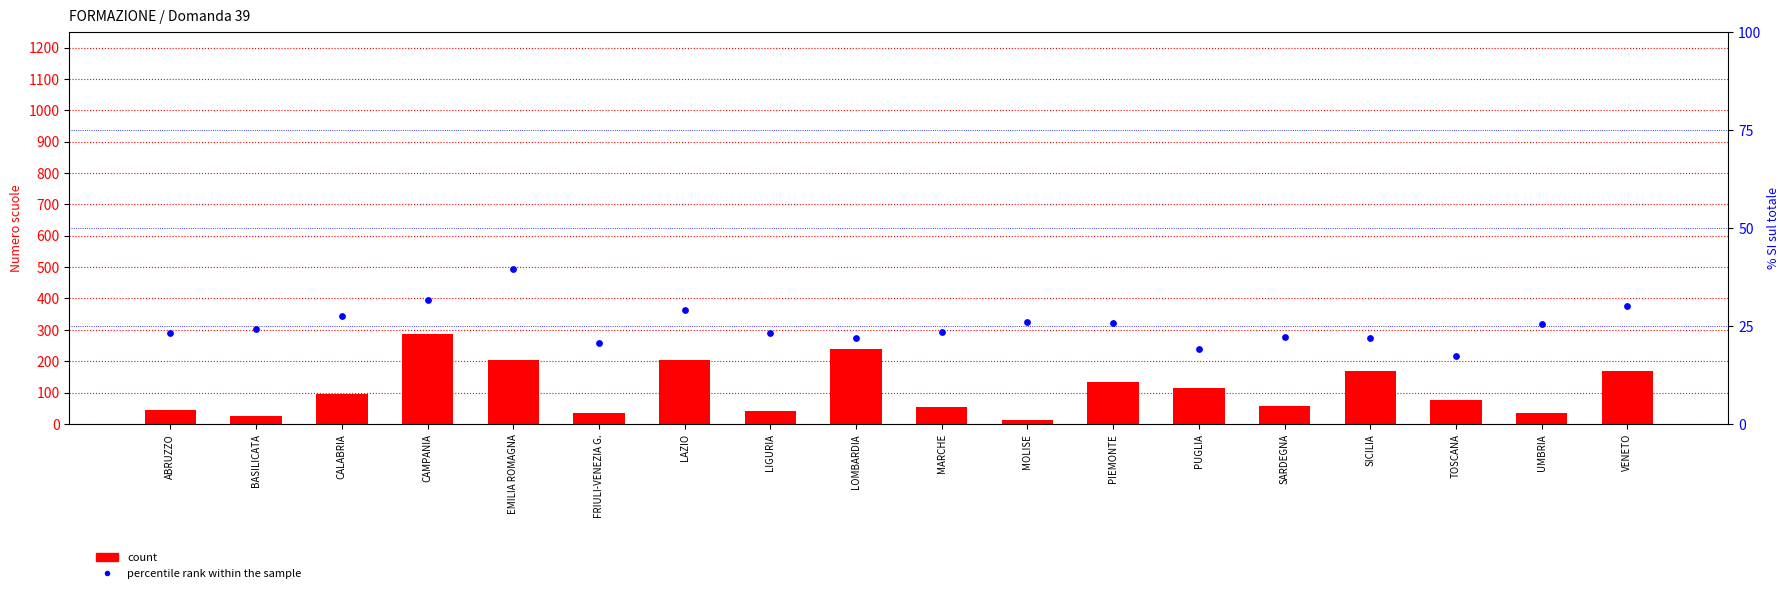

Which series has the largest total across all categories?

count